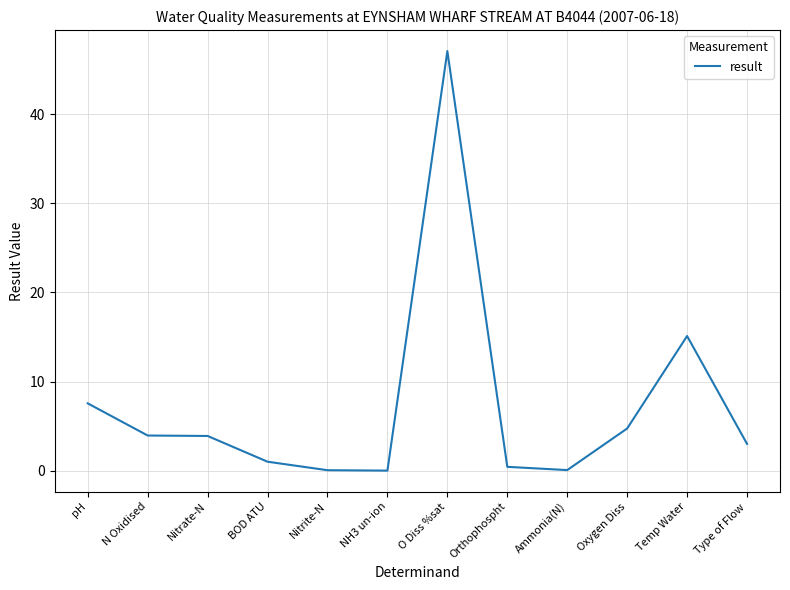

Is this an area chart (filled region under the line)?

No